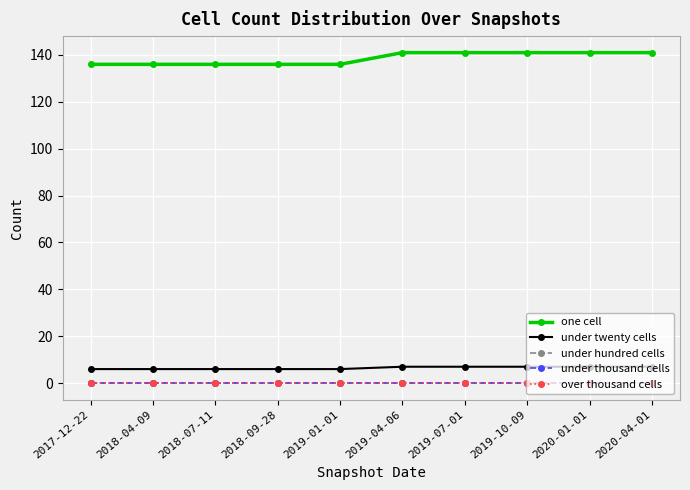

Does the chart have visible grid lines?

Yes